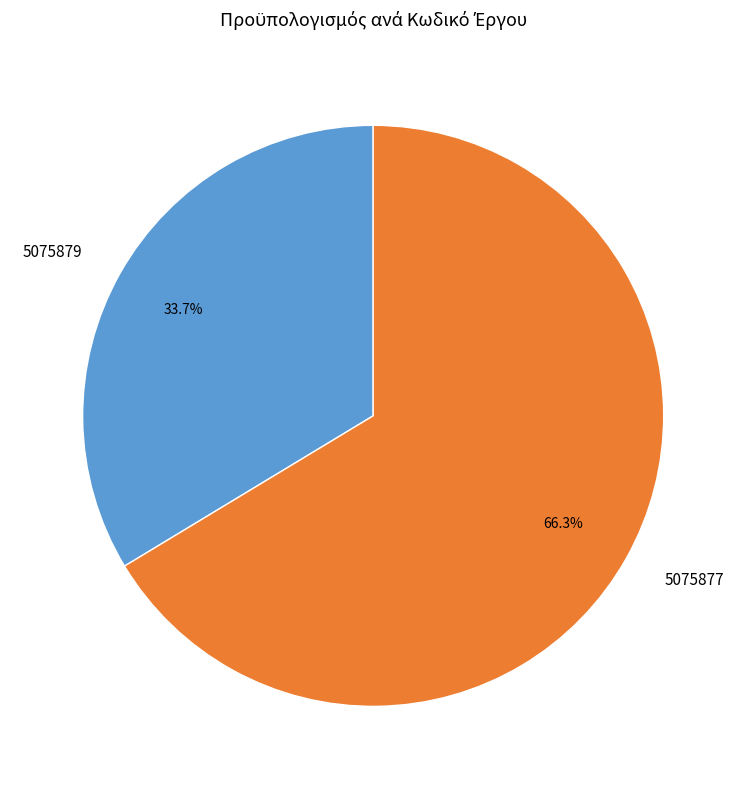

Which has a higher value, 5075879 or 5075877?

5075877